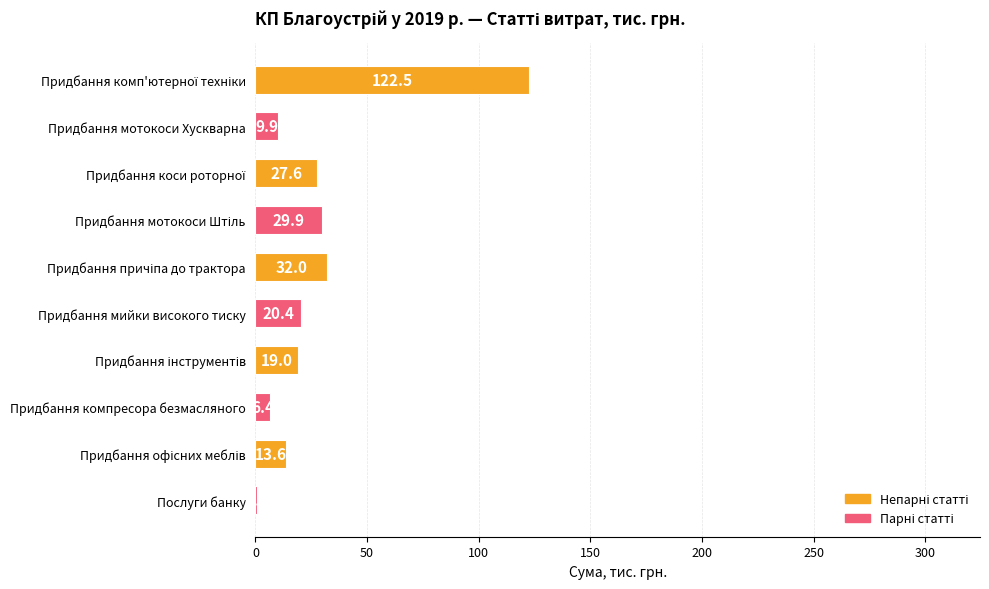

Count the number of data series in this chart.

1